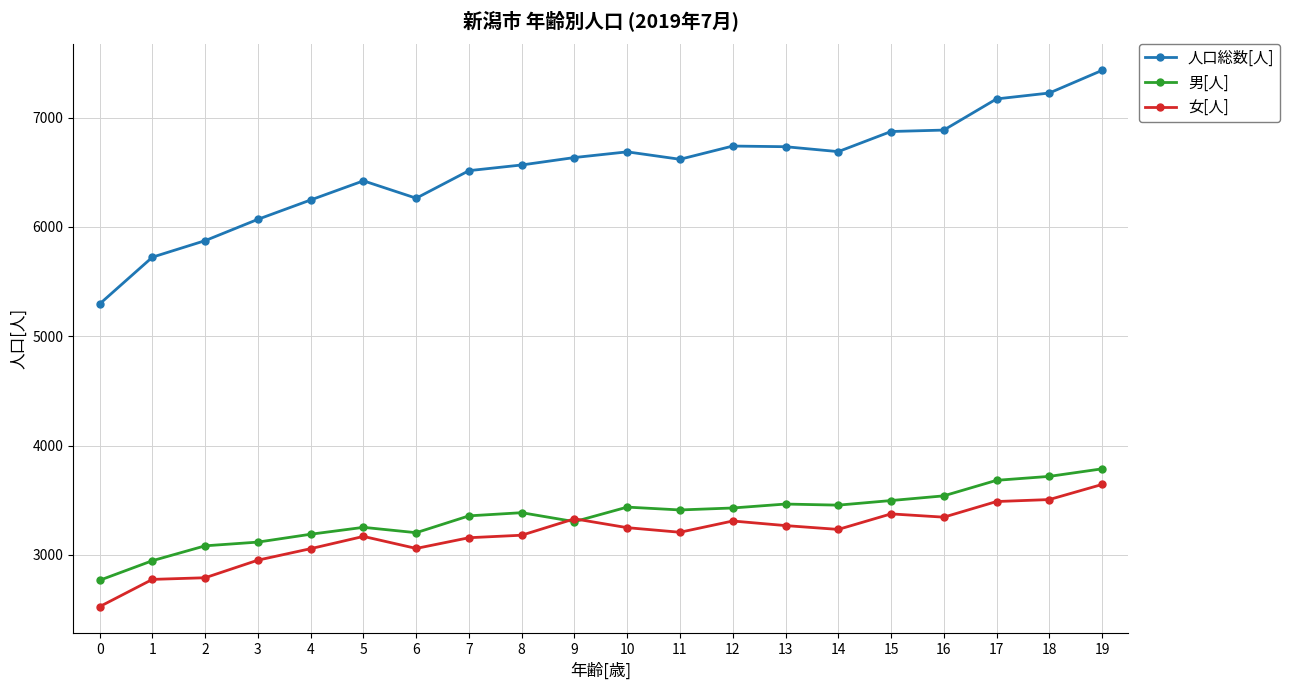

Where is the first local maximum for 人口総数[人]?

5